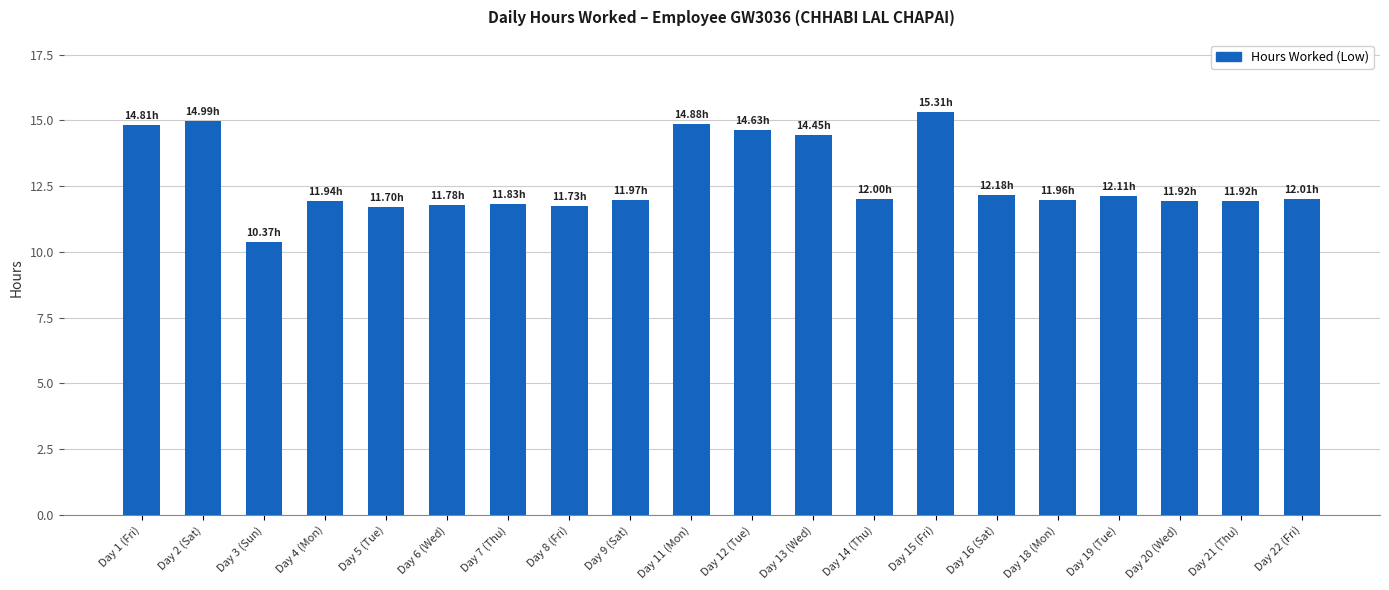

What is the sum of all values?

254.5